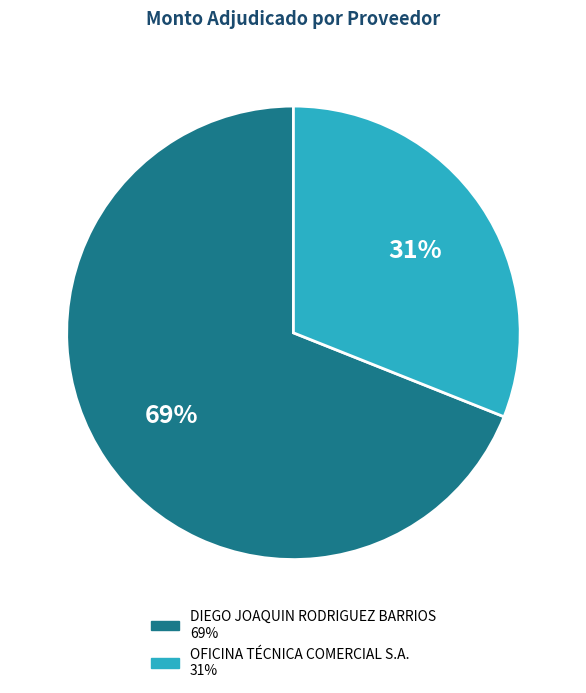

Combined, do OFICINA TÉCNICA COMERCIAL S.A. and DIEGO JOAQUIN RODRIGUEZ BARRIOS account for over 50%?

Yes